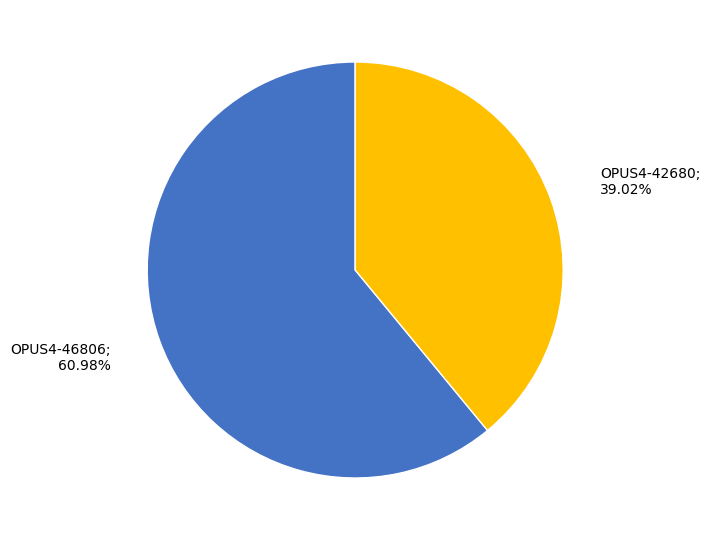

What percentage is the OPUS4-42680 slice, to the nearest percent?

39%